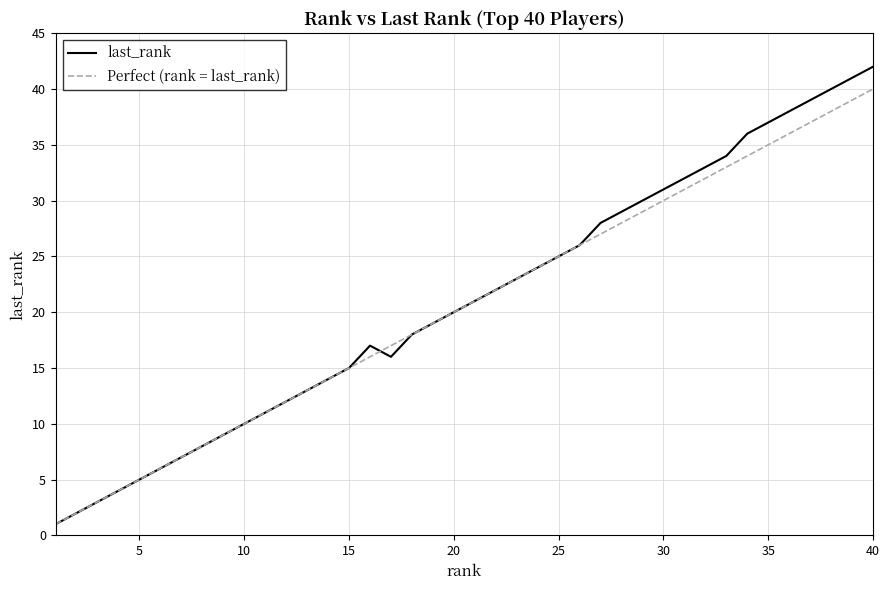

Does the chart display data point markers on the line(s)?

No